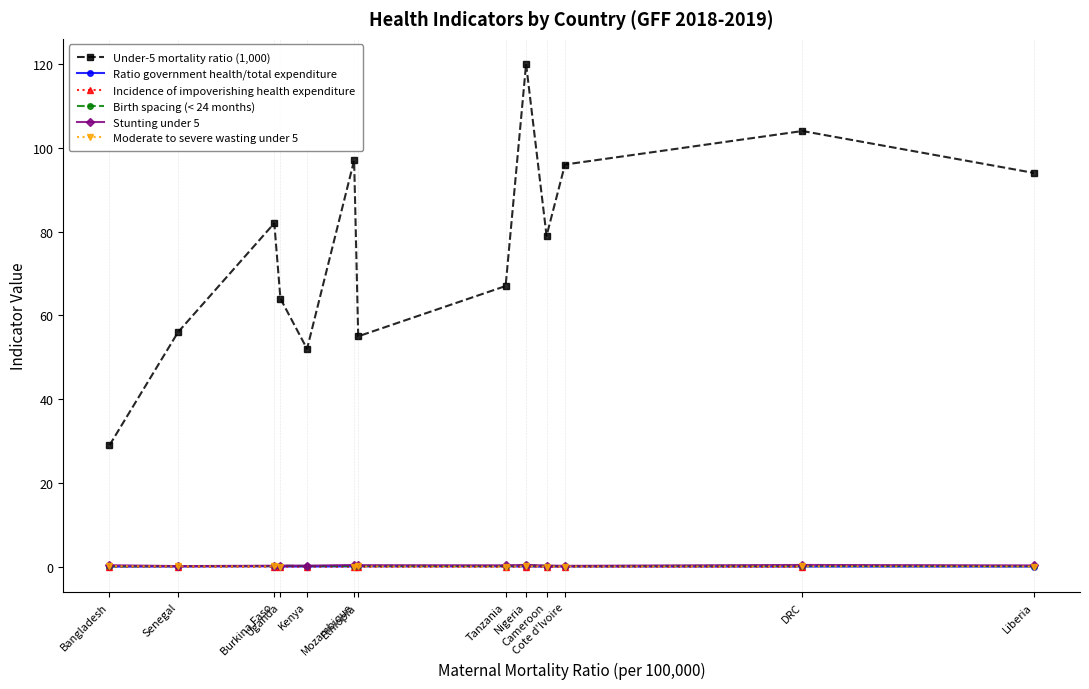

Is it true that Stunting under 5 equals 0.4 at DRC?

True